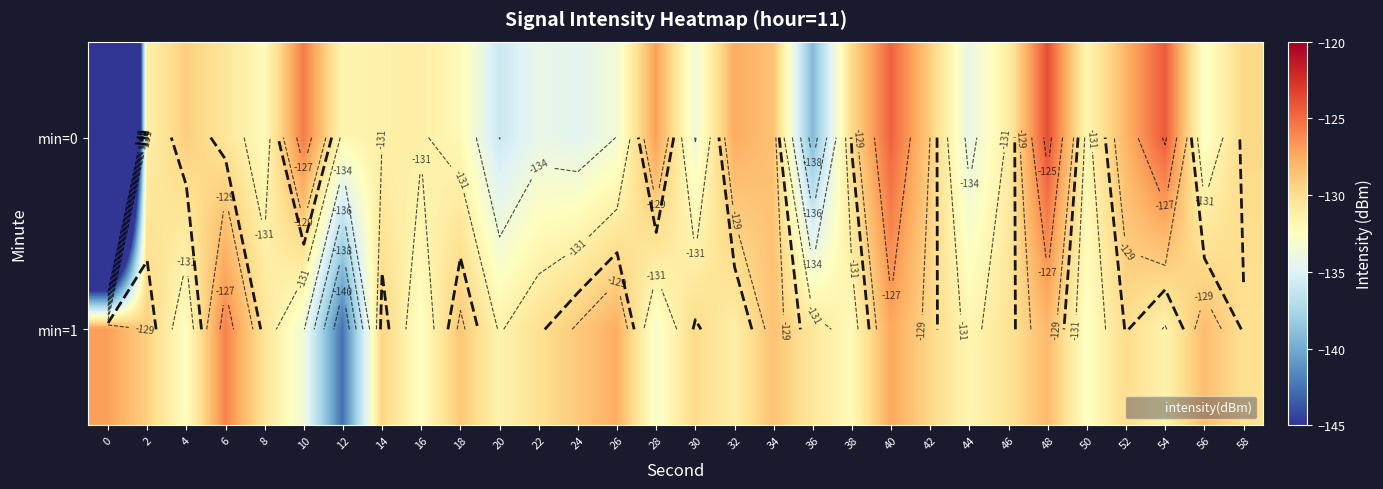

The value of min=0 at 46 is -80.7. True or false?

False